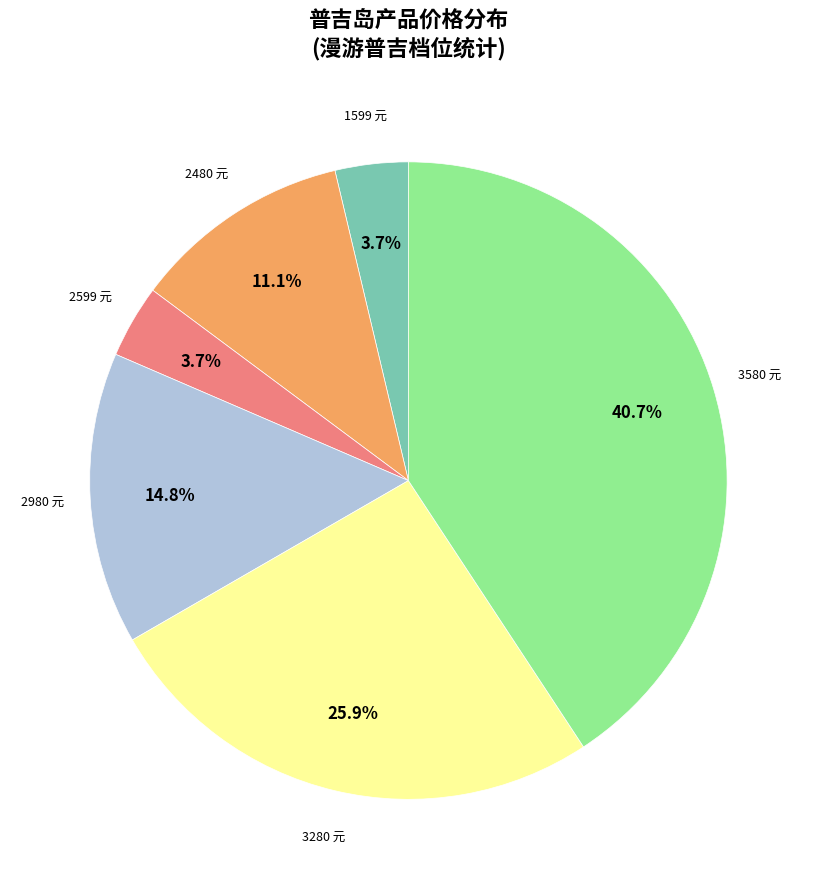

Is there any slice that represents more than half of the pie?

No